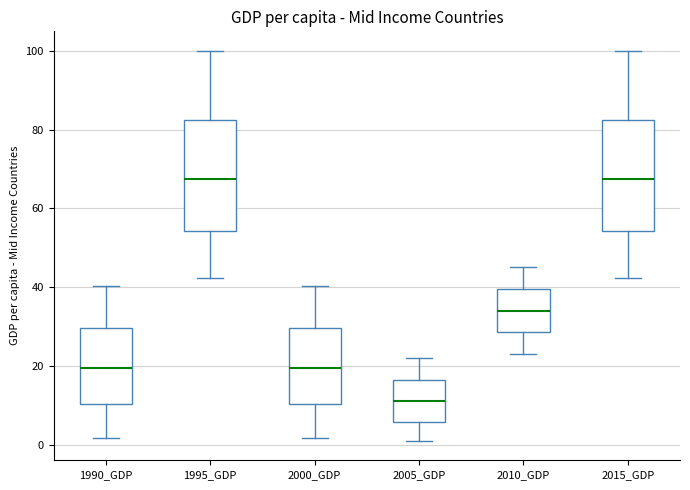

Where is the lower edge of the box for 1995_GDP on the y-axis? The values are not printed on the chart, so give them approximately, as read against the axis.

54